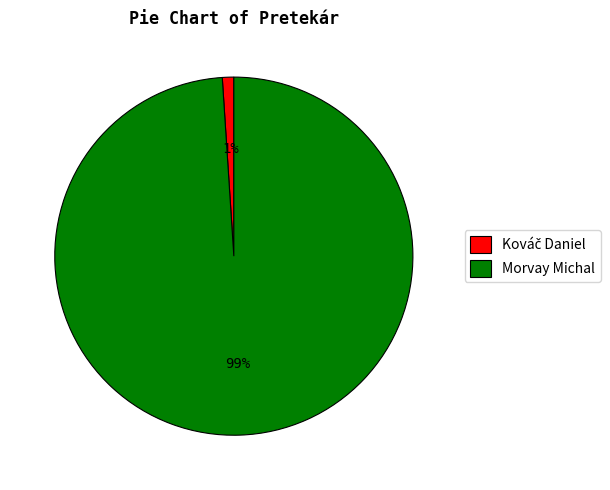

How many segments does this pie chart have?

2